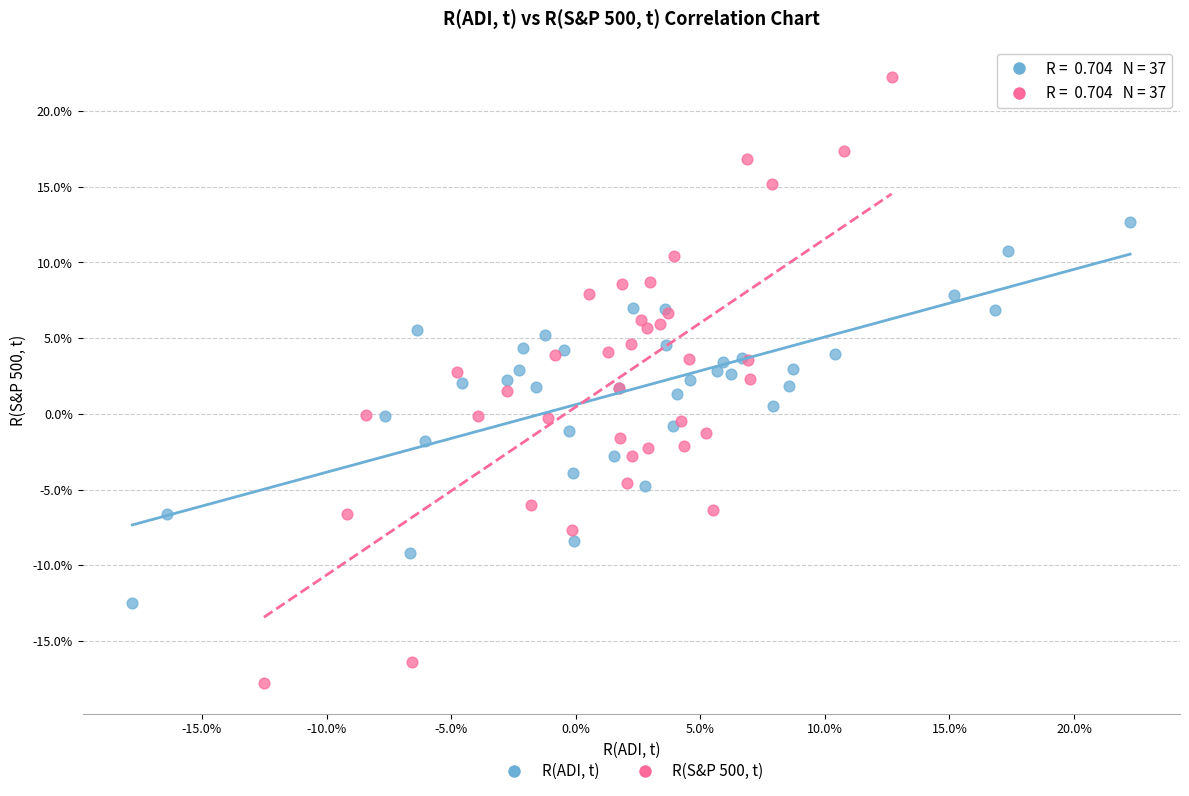

Which series contains the lowest Y value?

R(S&P 500, t)